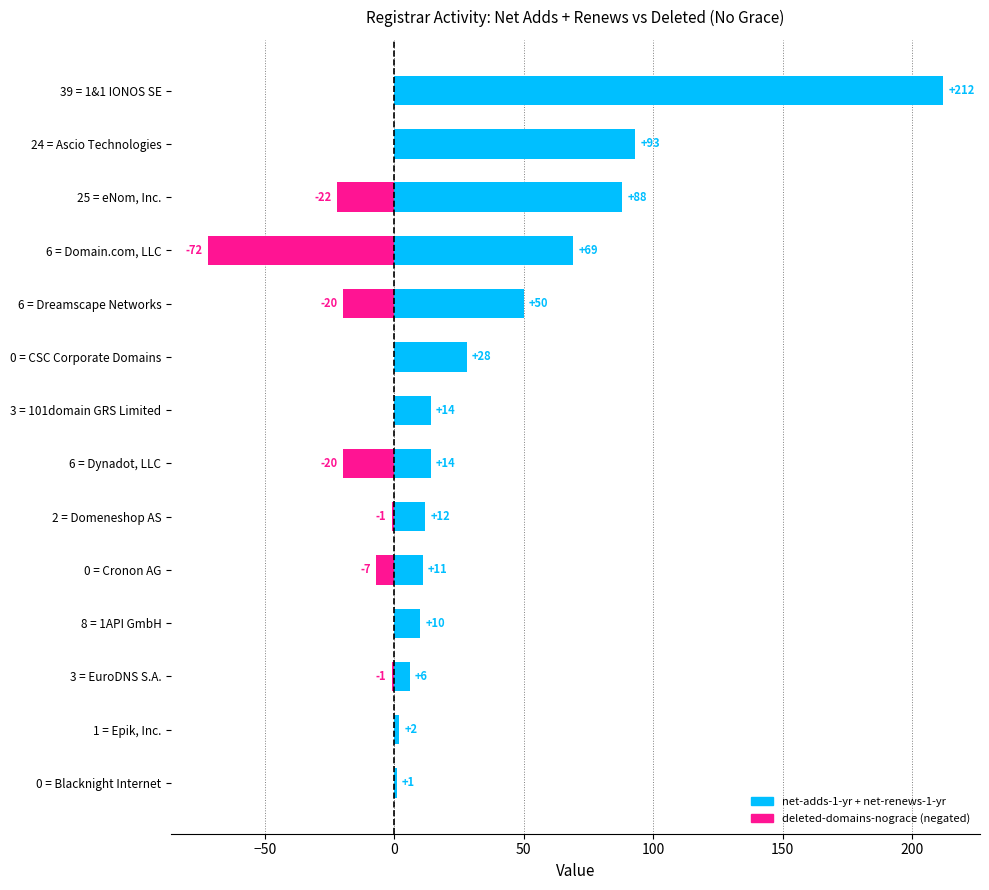

What is the sum of all net-adds-1-yr + net-renews-1-yr values?

610